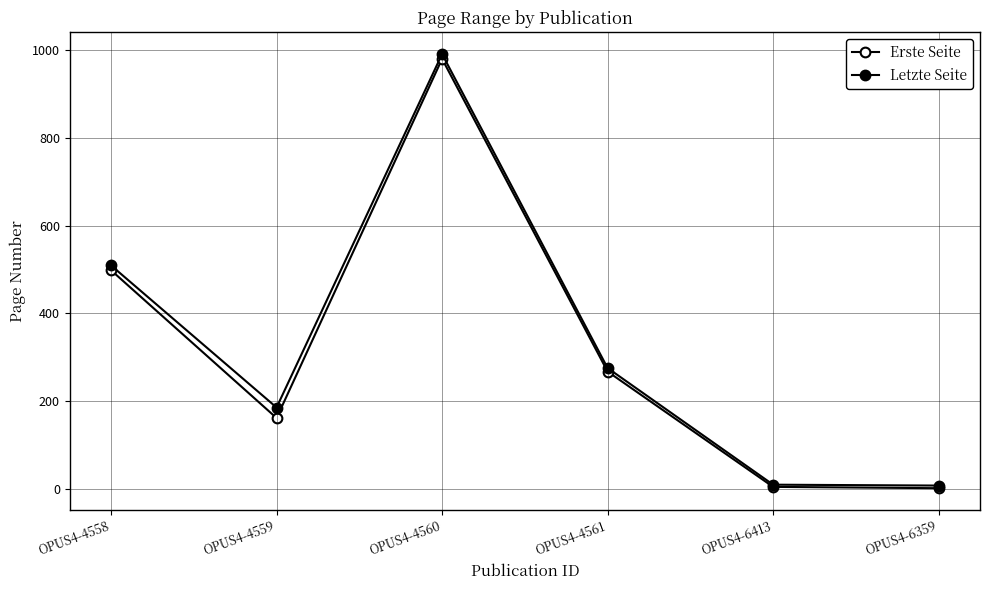

At how many categories does at least one series exceed 309?

2